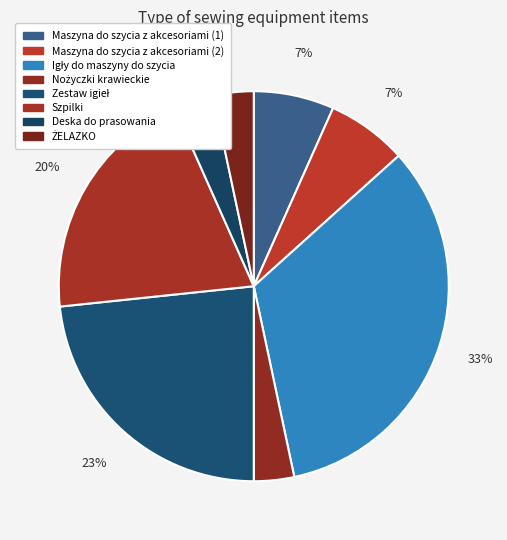

To the nearest percent, what portion does Nożyczki krawieckie represent?

3%